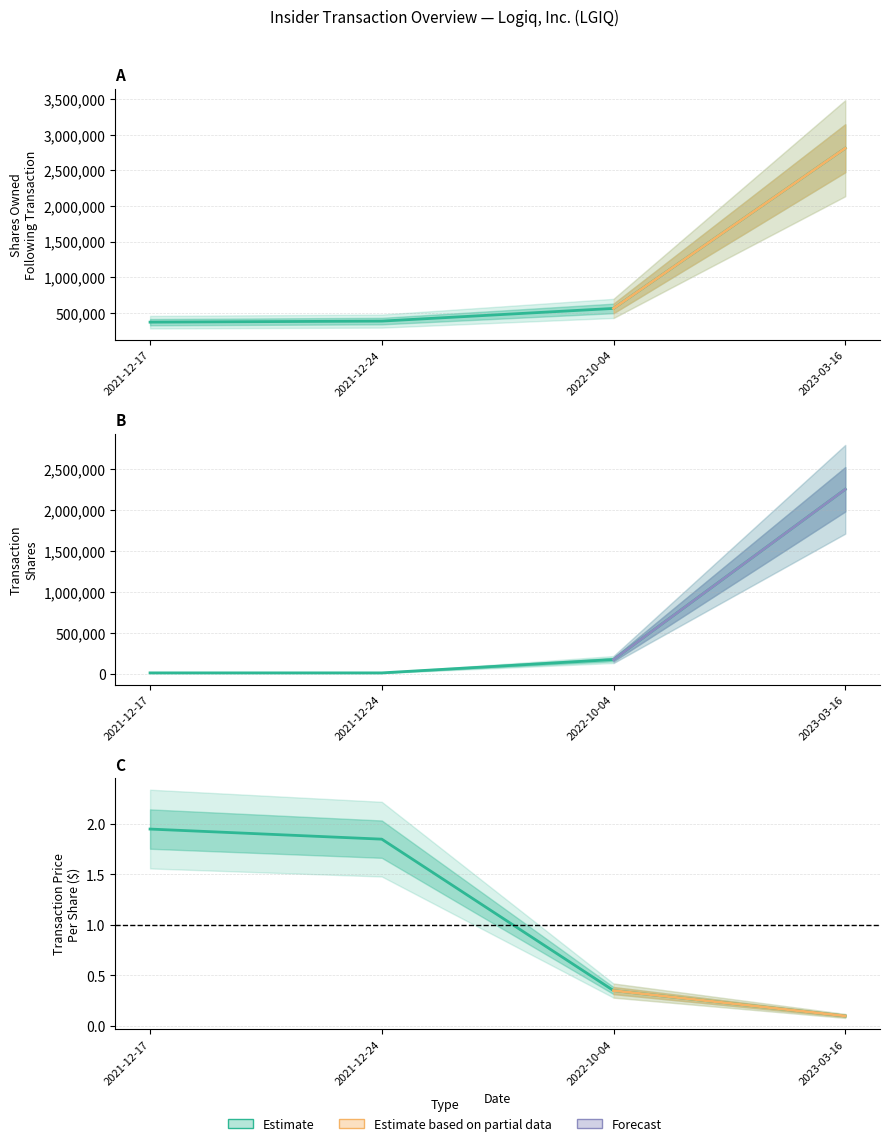

What is the label of the 1st point from the left?

2021-12-17